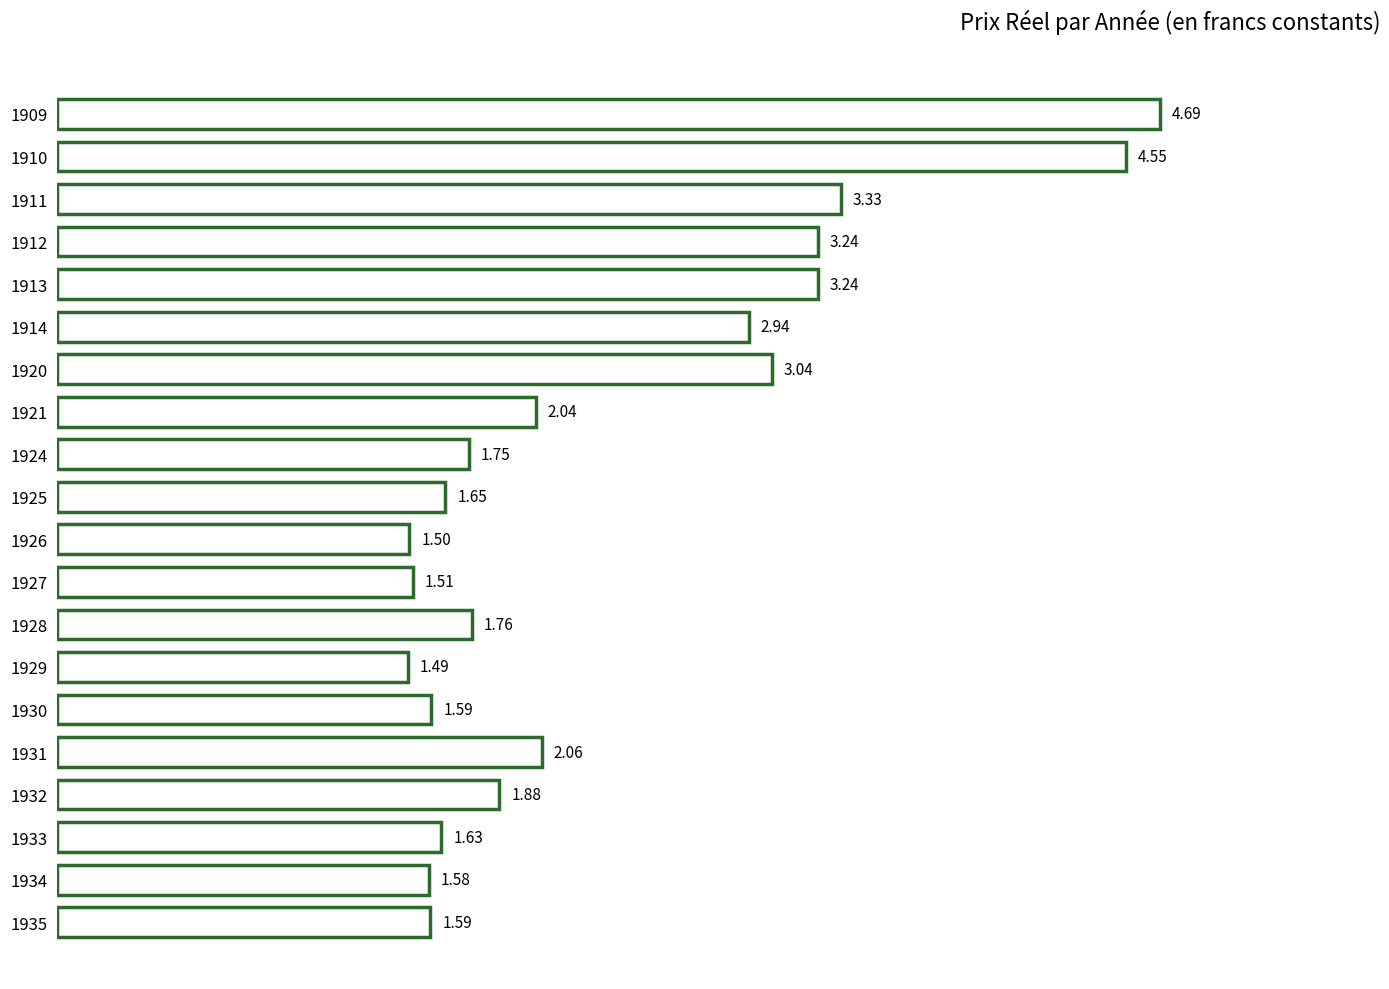

What is the average value?

2.4